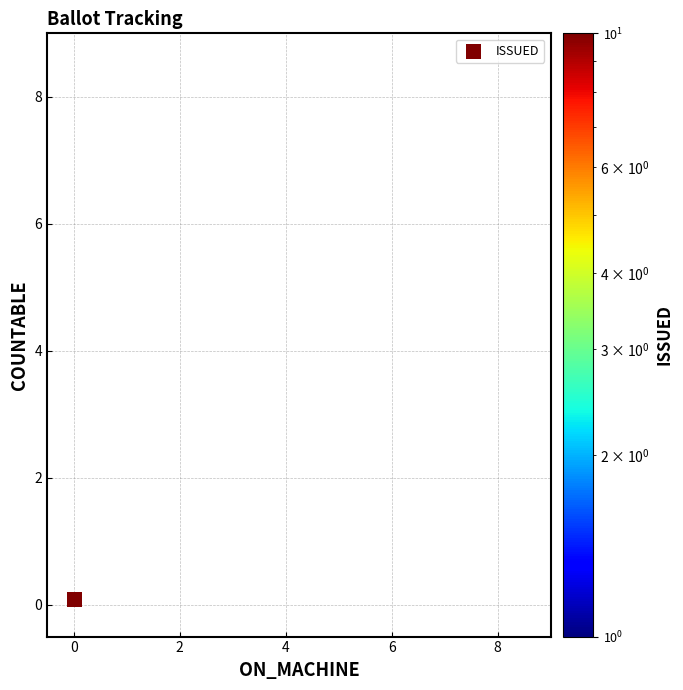

What is the range of X values (max minus min)?

8.0